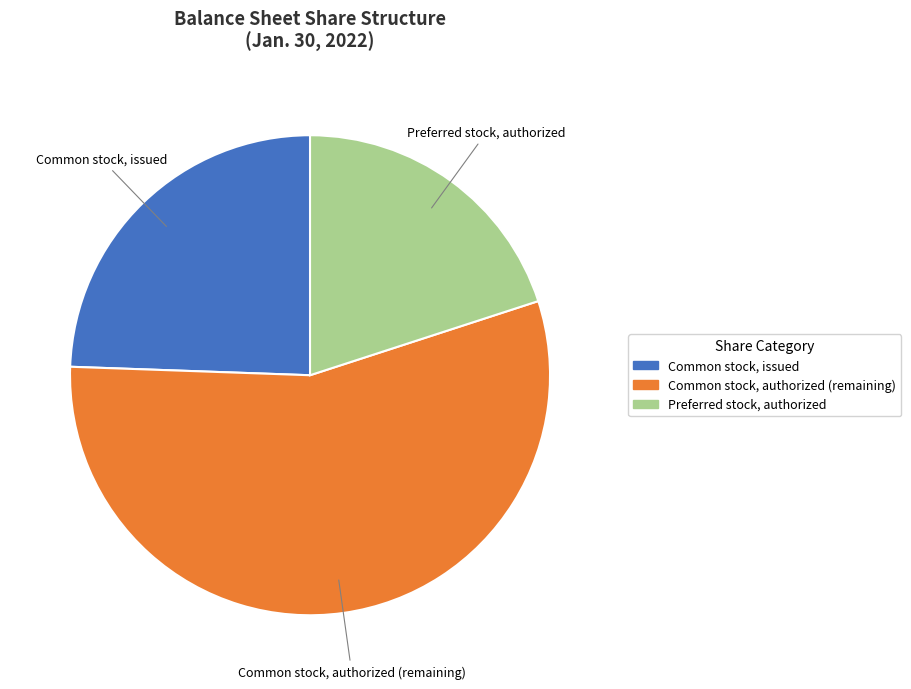

How many segments does this pie chart have?

3